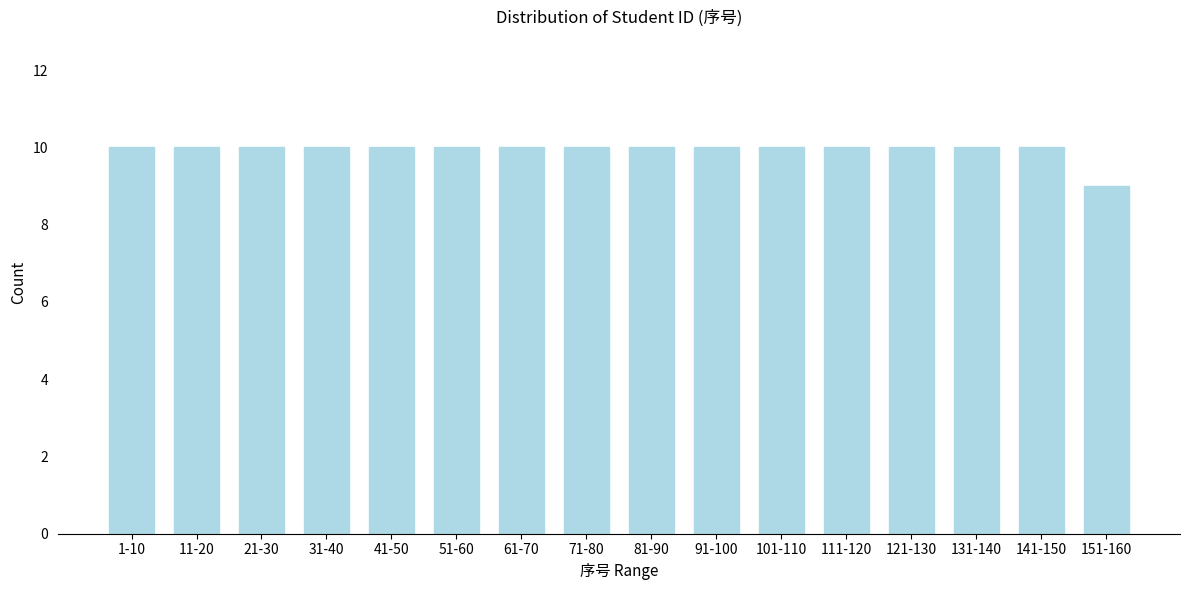

Reading right to left, extract all data points from this chart.

9	10	10	10	10	10	10	10	10	10	10	10	10	10	10	10